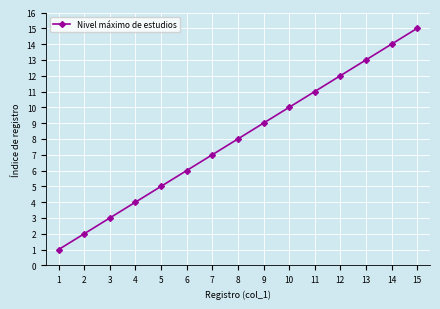

True or false: the data shows 3 at 3.

True